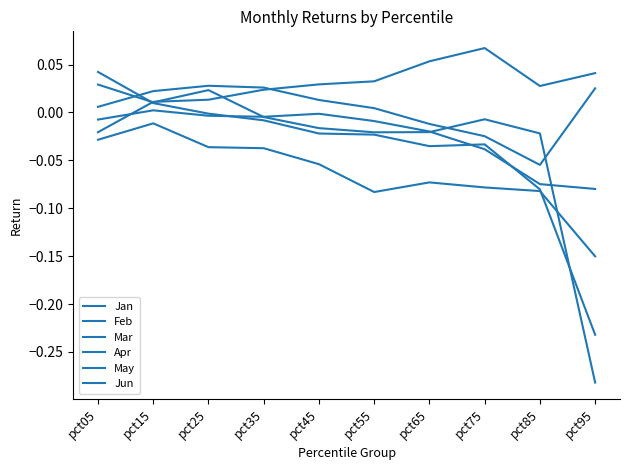

Is this an area chart (filled region under the line)?

No